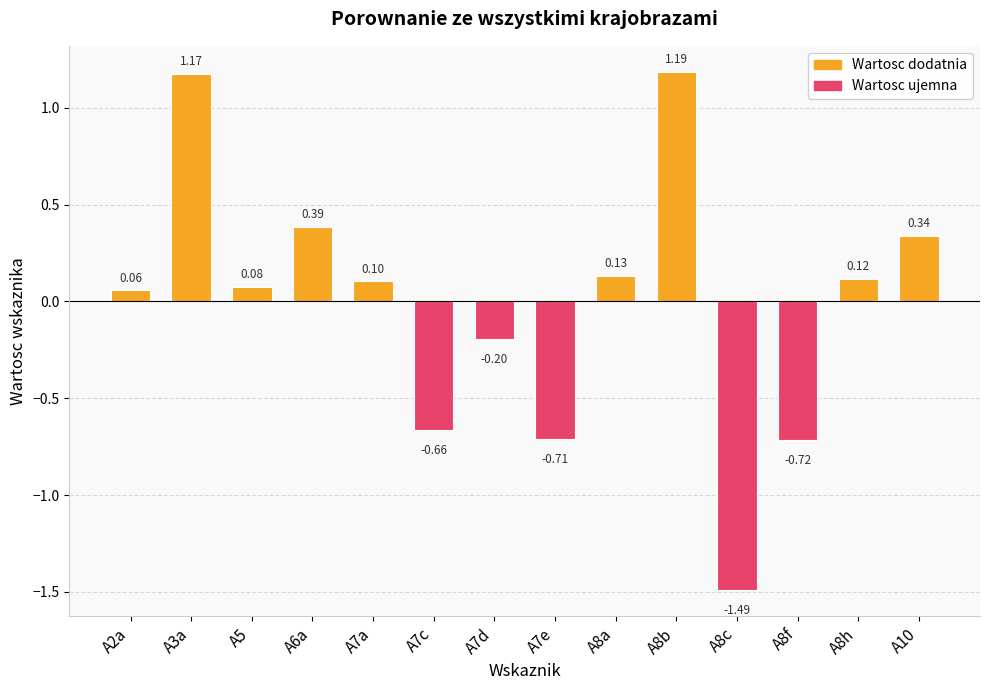

How many values are below zero?

5